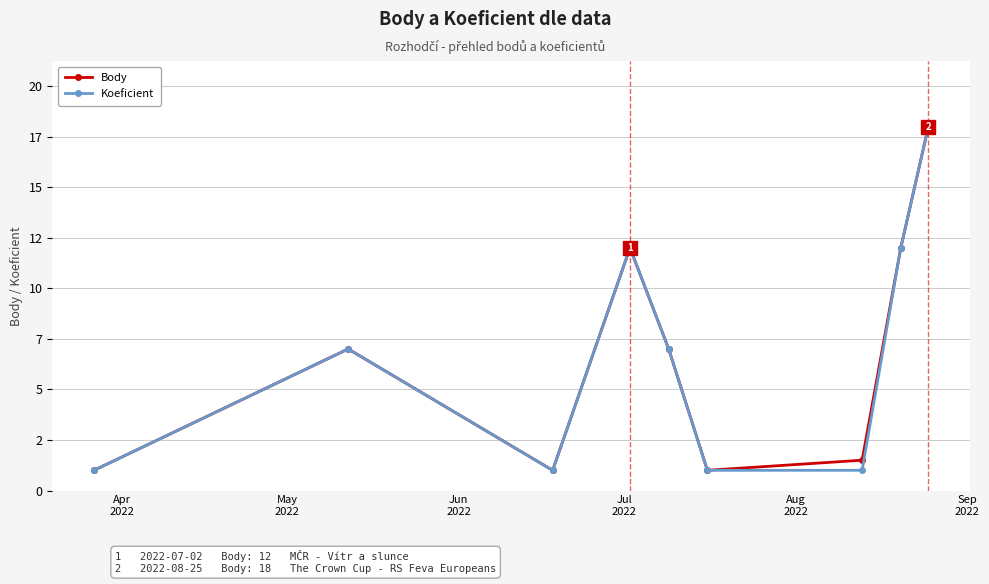

Is this an area chart (filled region under the line)?

No